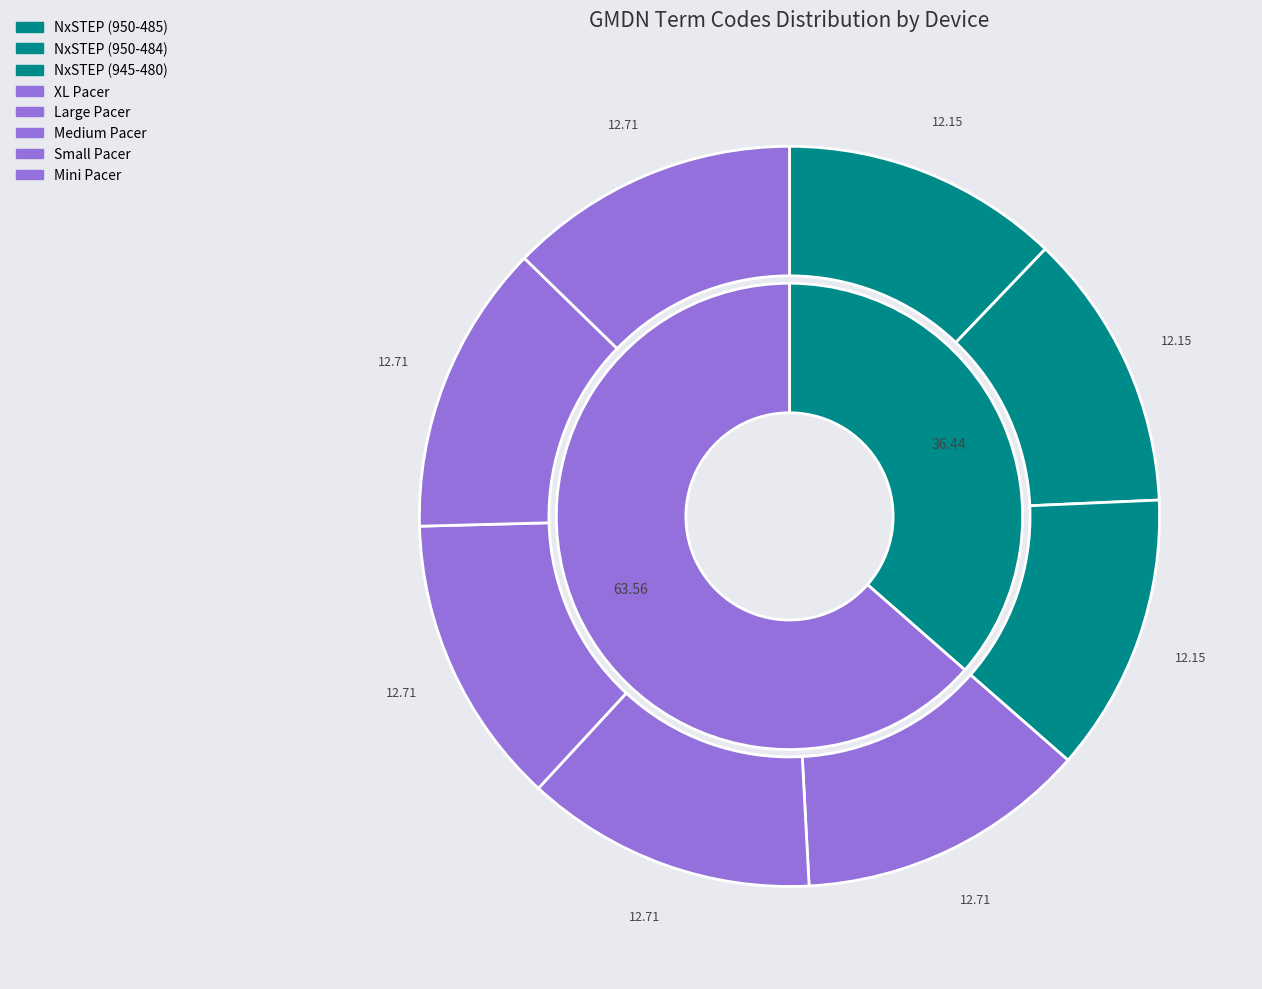

To the nearest percent, what is the difference between the largest and smallest slice percentages?

1%